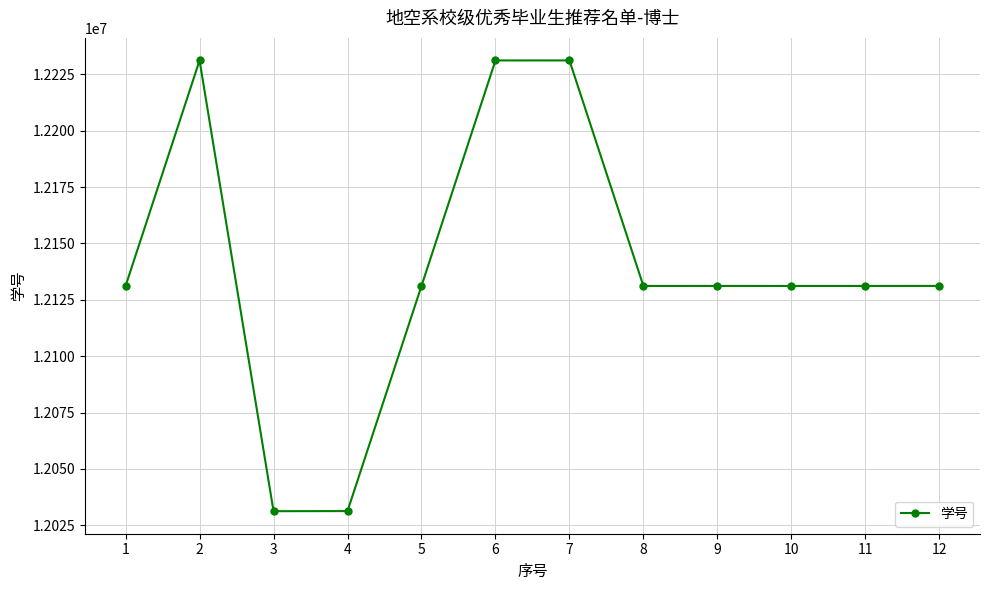

Approximately how many times larger is the value at 9 compared to 7?

1.0